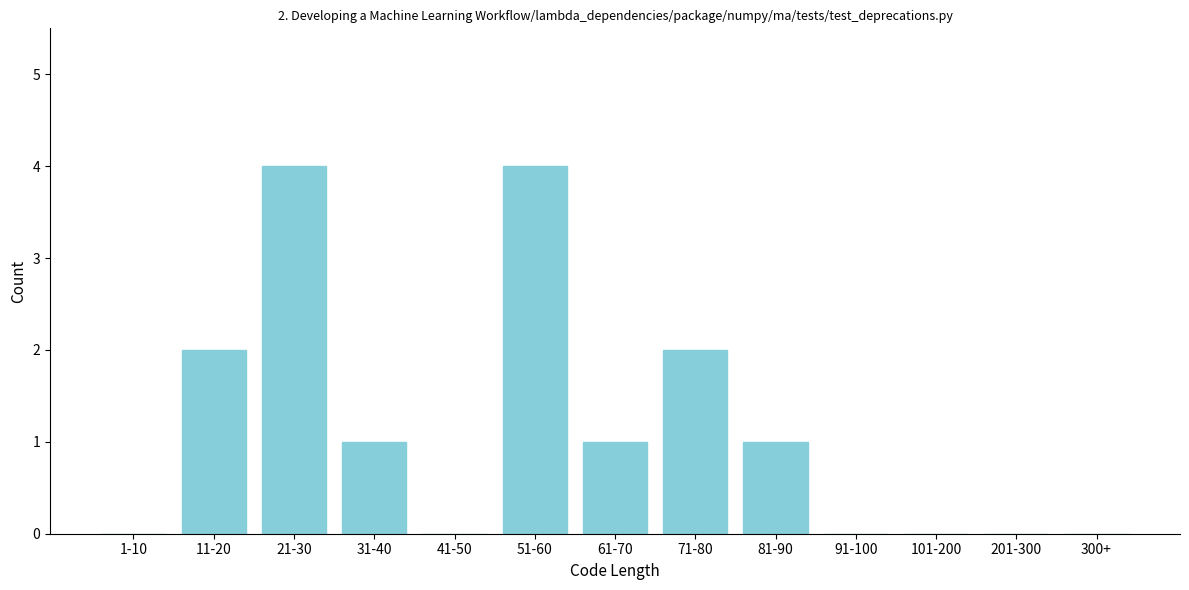

Reading right to left, transcribe all the data shown in this chart.

300+=0	201-300=0	101-200=0	91-100=0	81-90=1	71-80=2	61-70=1	51-60=4	41-50=0	31-40=1	21-30=4	11-20=2	1-10=0